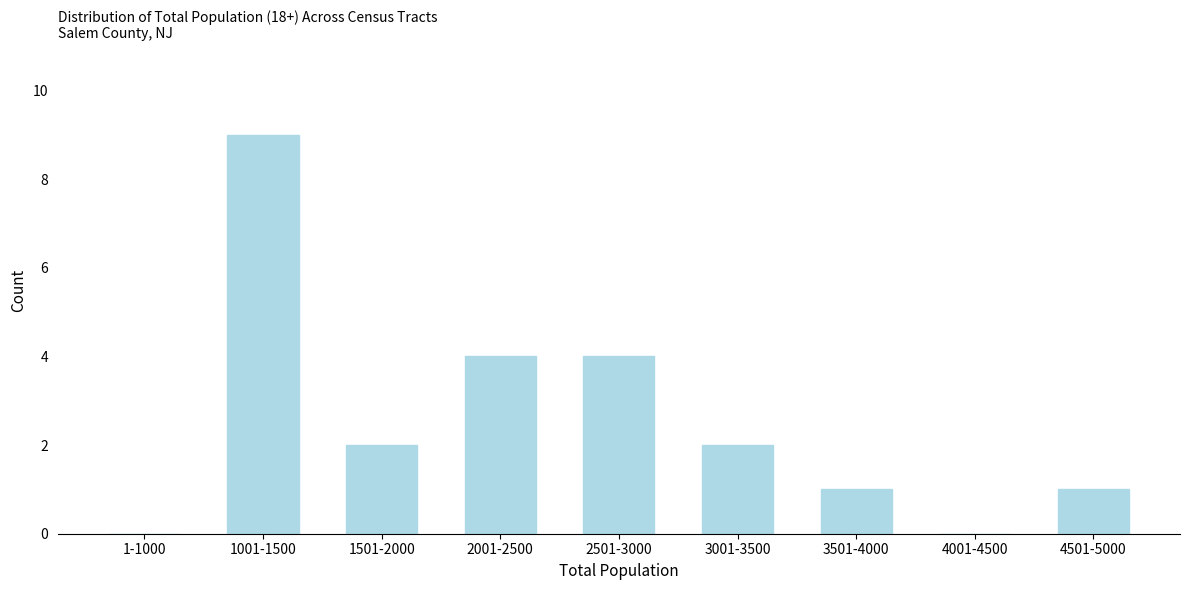

Reading left to right, extract all data points from this chart.

1-1000=0	1001-1500=9	1501-2000=2	2001-2500=4	2501-3000=4	3001-3500=2	3501-4000=1	4001-4500=0	4501-5000=1